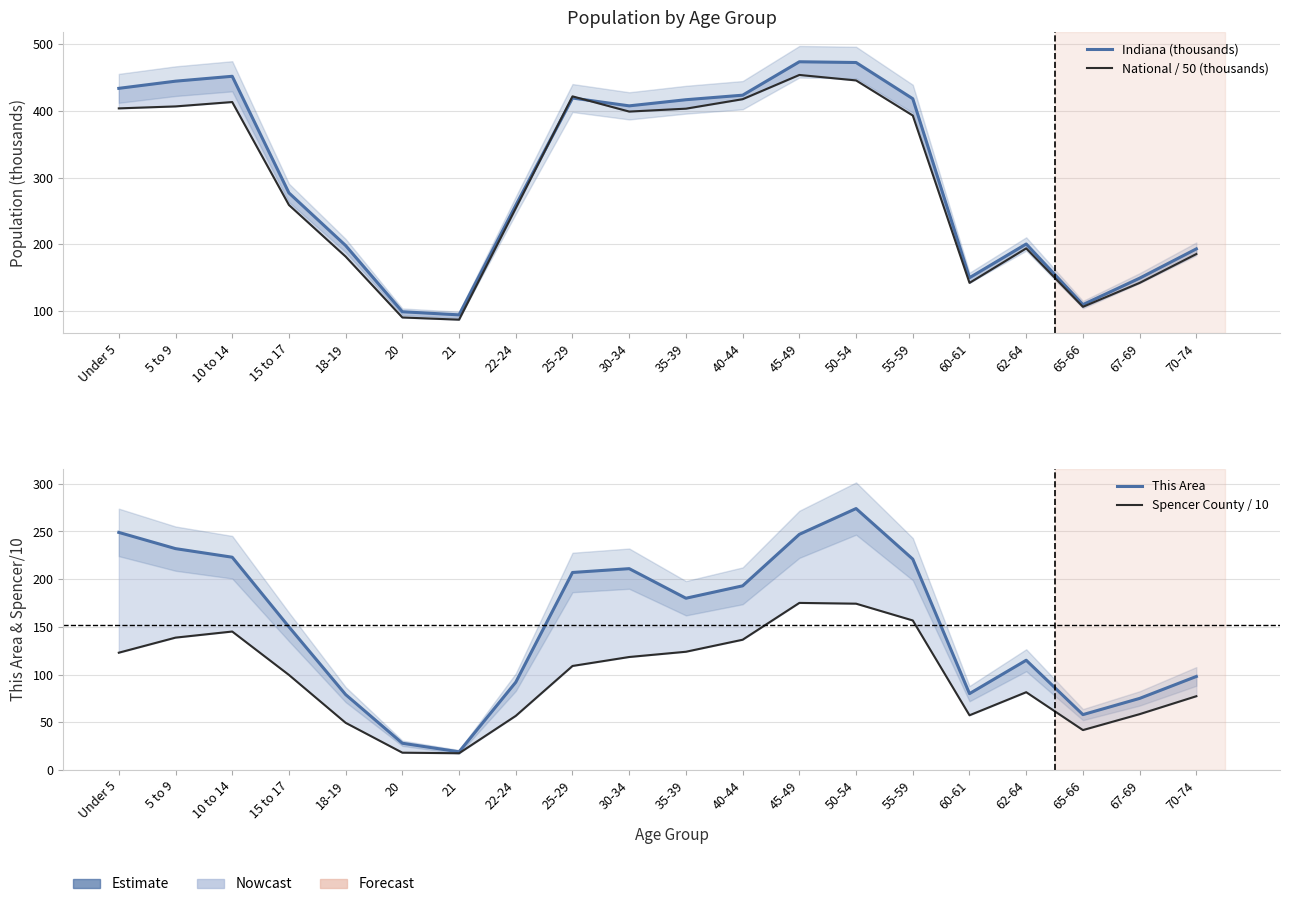

Which series changed the most between 18-19 and 65-66?

Indiana (thousands)